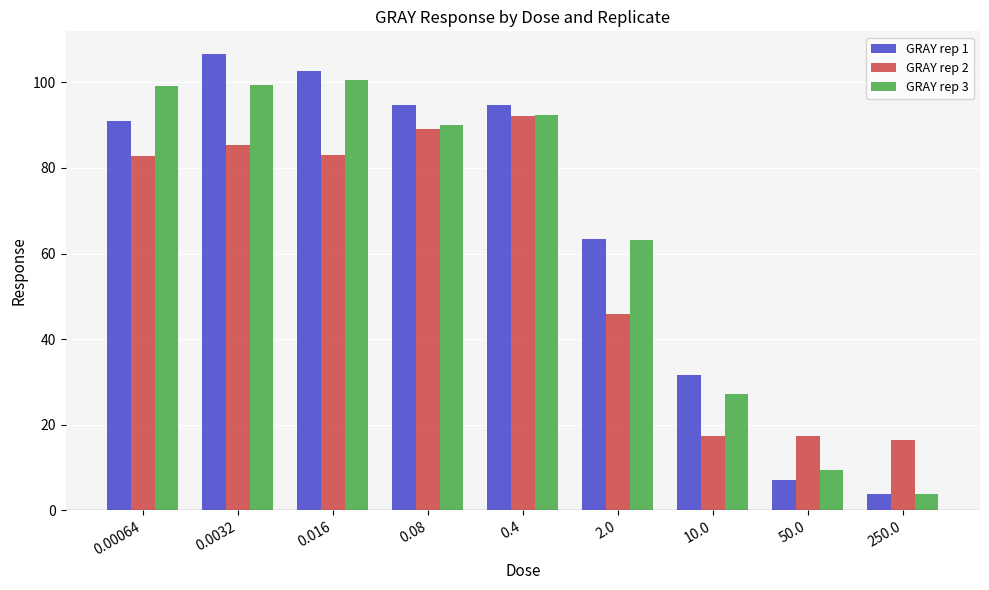

What is the lowest value of the GRAY rep 1 series?

3.8